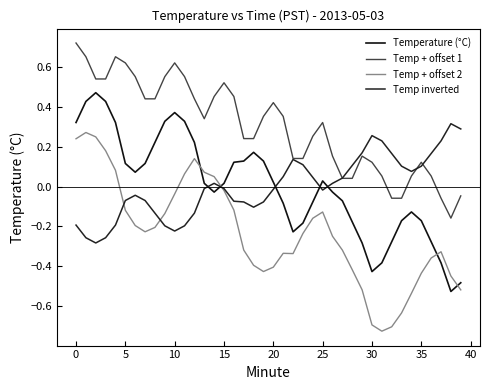

What is the smallest value displayed?

-0.7